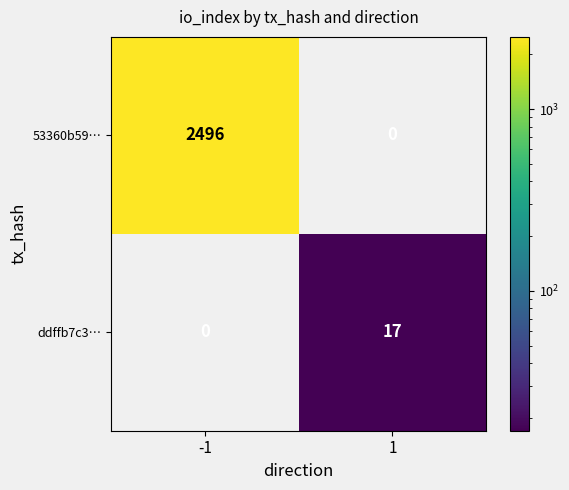

What is the difference between the highest and lowest values at 1?

17